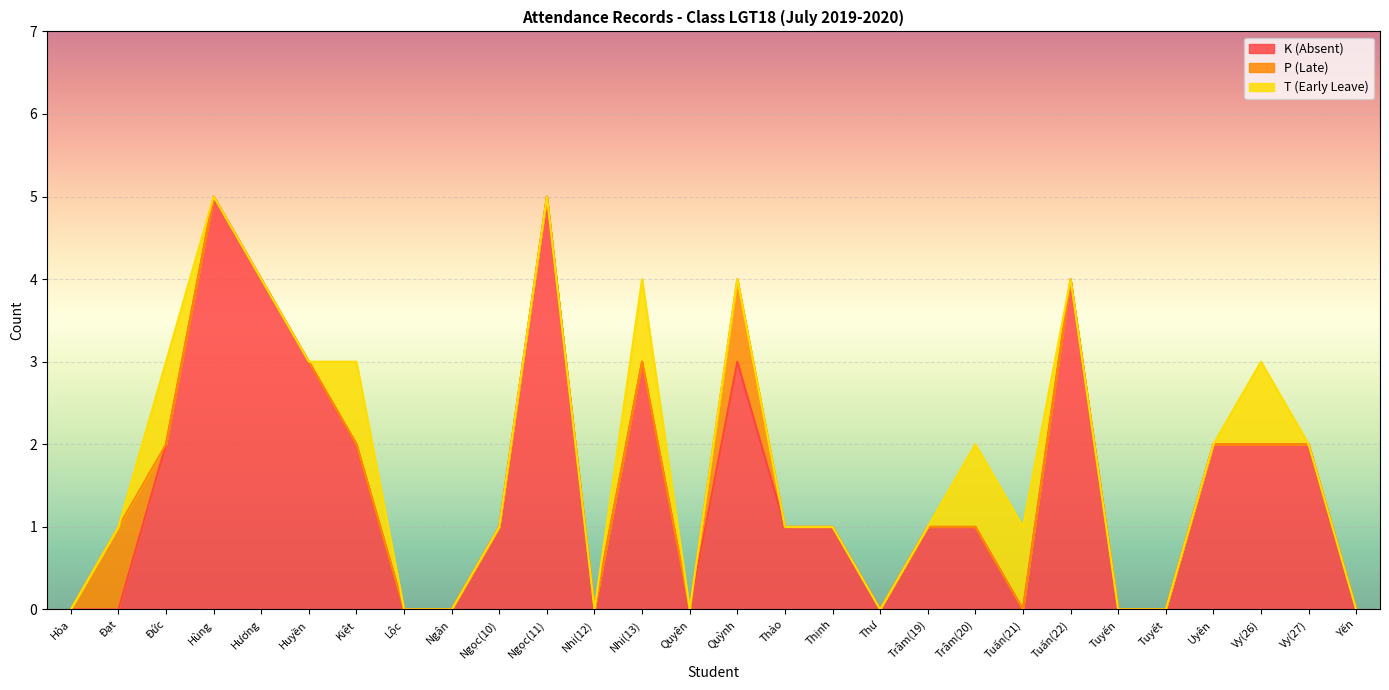

At which category does T (Early Leave) reach its first local peak?

Đức